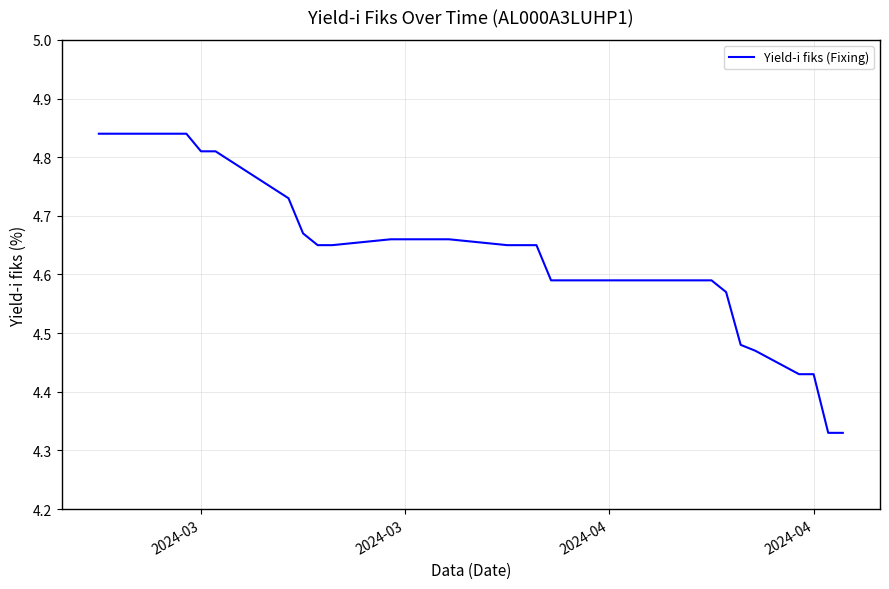

Count the number of data series in this chart.

1